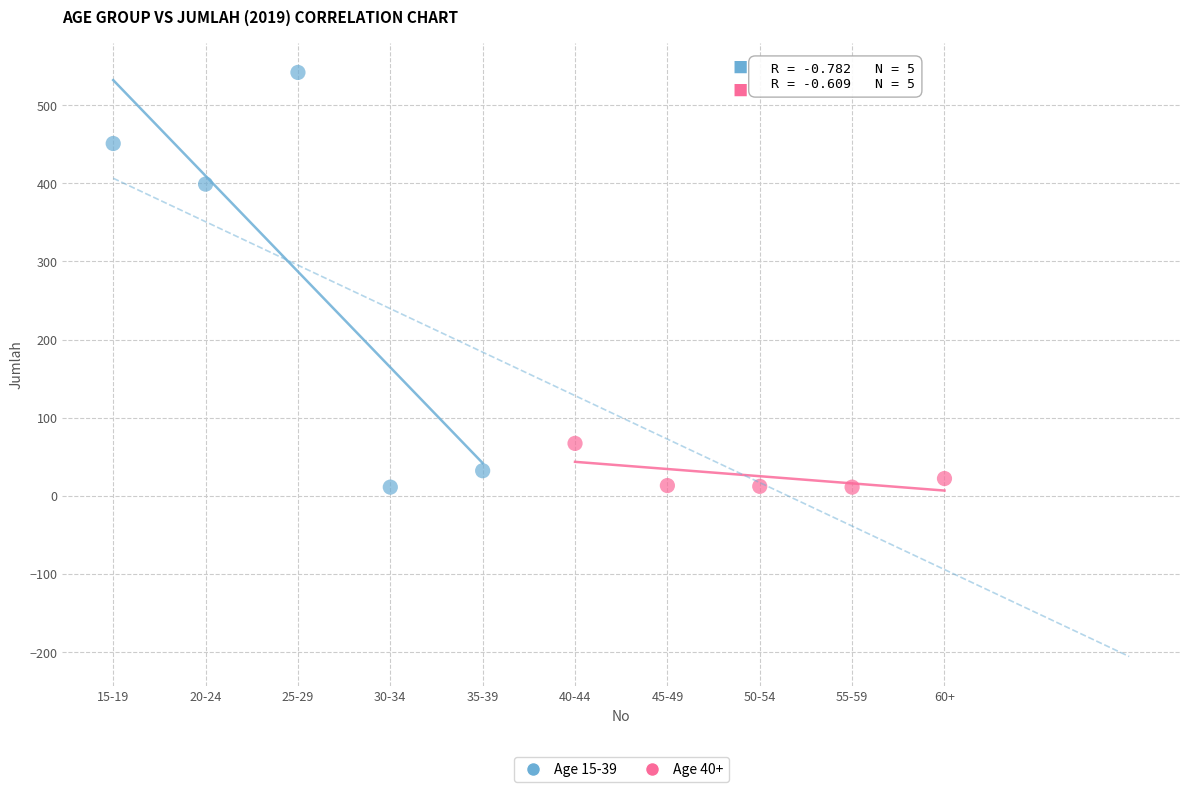

What are all the series names shown in the legend?

Age 15-39, Age 40+